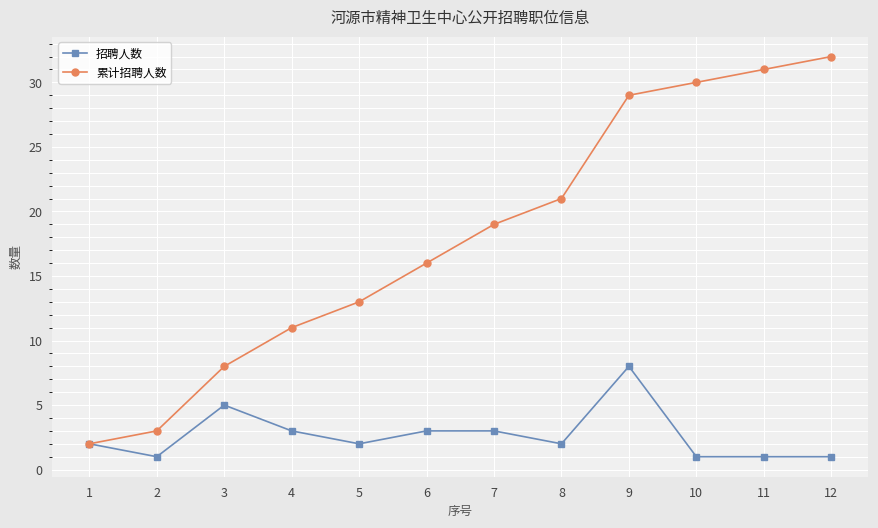

What is the approximate value of 招聘人数 at 3?

5